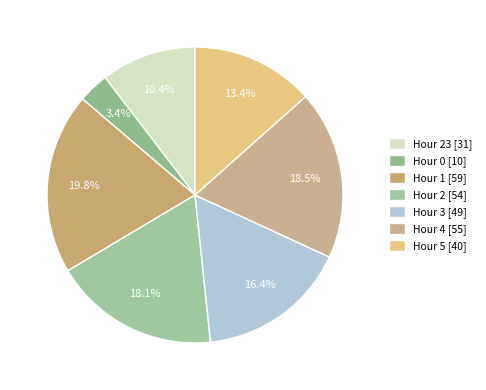

To the nearest percent, what is the difference between the largest and smallest slice percentages?

16%